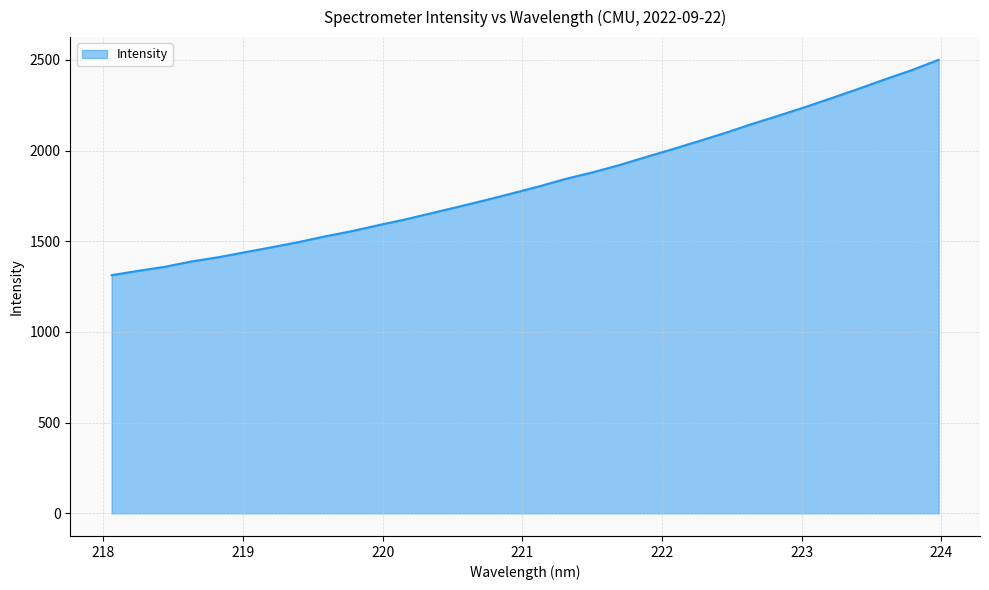

What is the greatest value displayed?

2501.1